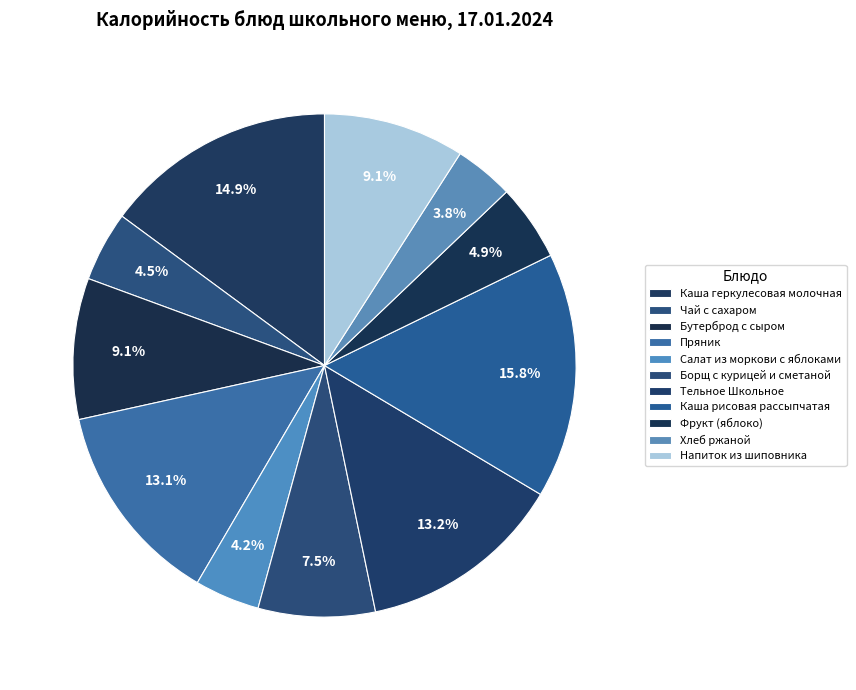

Is the sum of Каша рисовая рассыпчатая and Тельное Школьное greater than half?

No